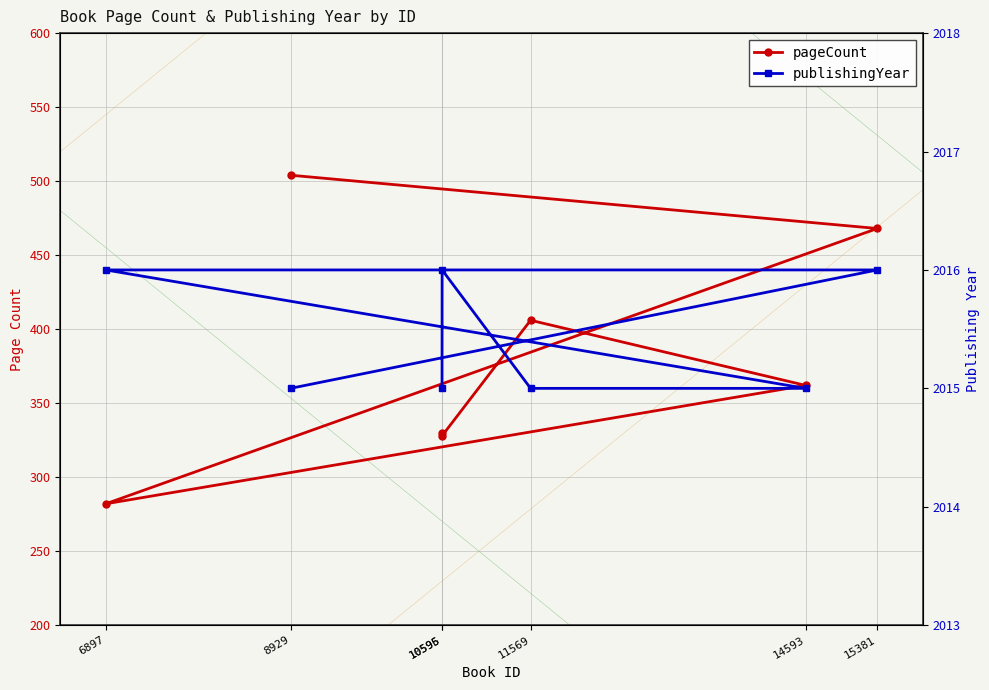

Reading left to right, list all the values displayed in this chart.

pageCount: 330	328	406	362	282	468	504
publishingYear: 2015	2016	2015	2015	2016	2016	2015